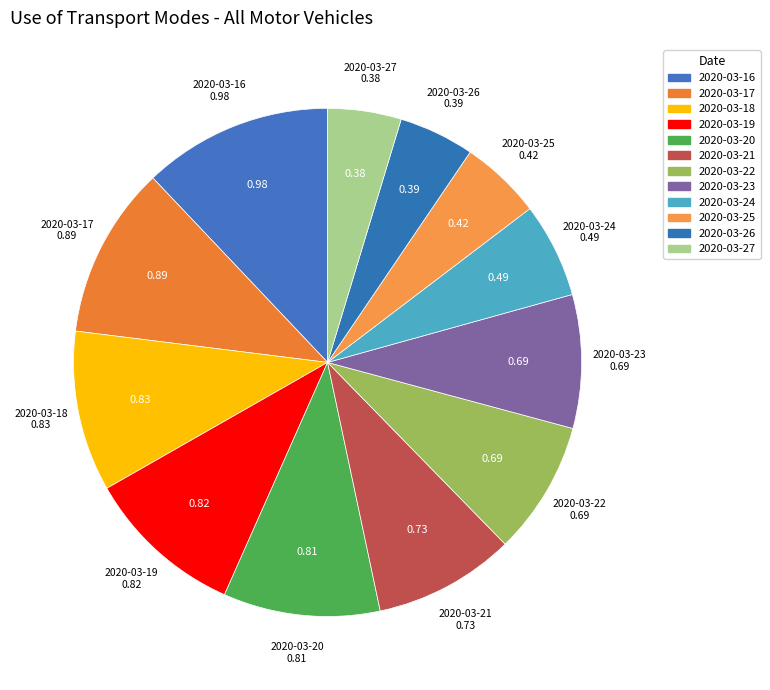

True or false: 2020-03-27 accounts for 5% of the total.

True